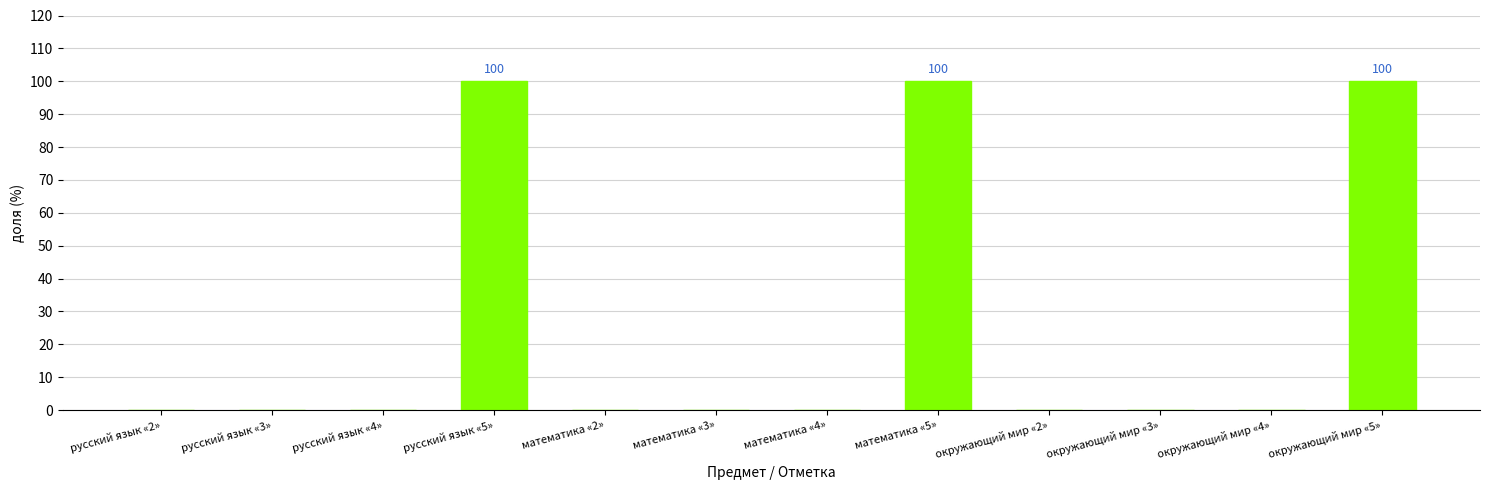

How many data points does each series have?

12